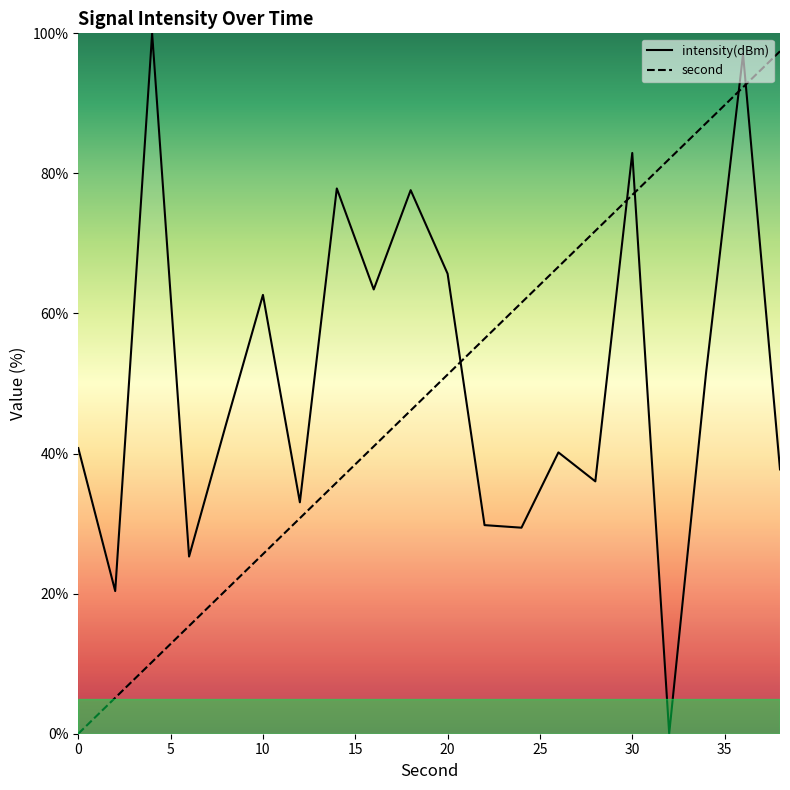

What are all the series names shown in the legend?

intensity(dBm), second